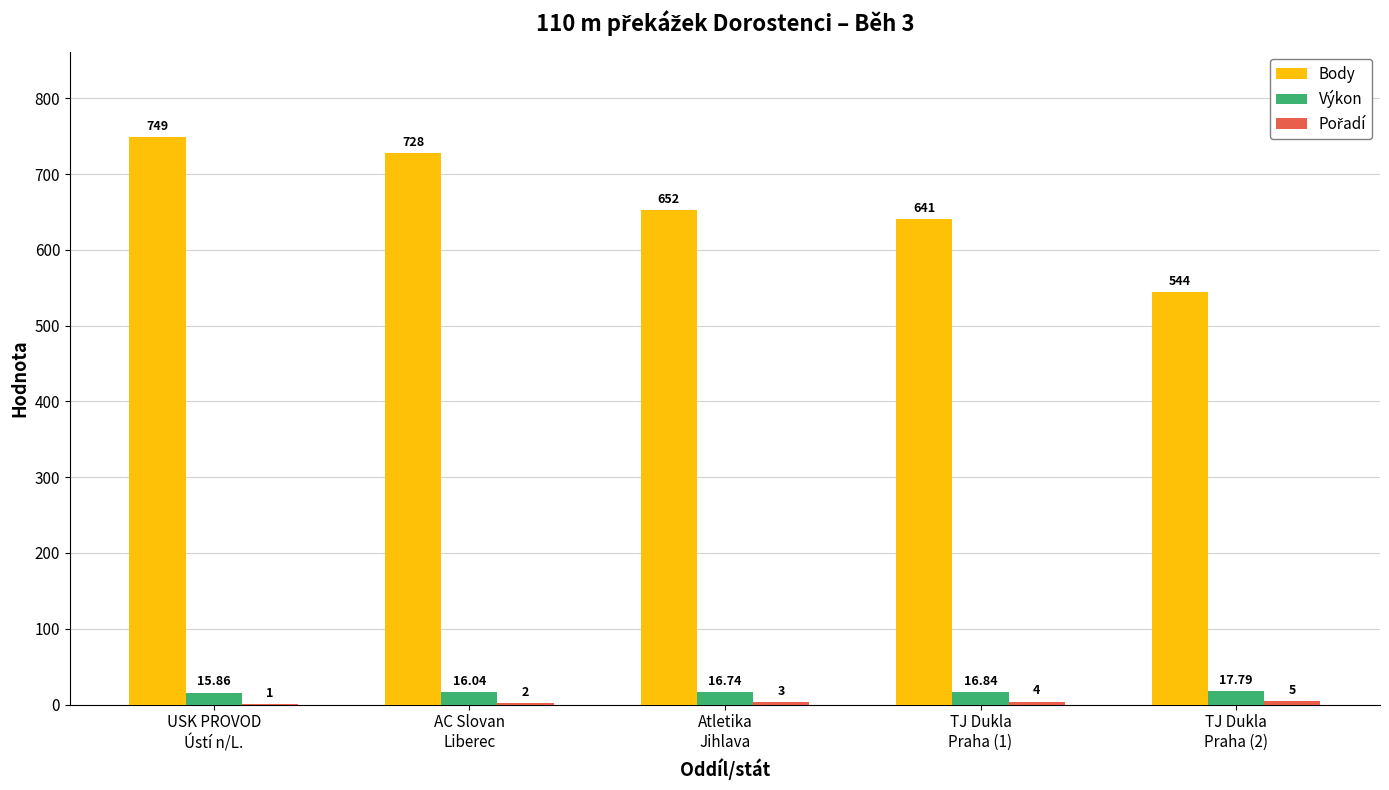

Which series has the largest total across all categories?

Body